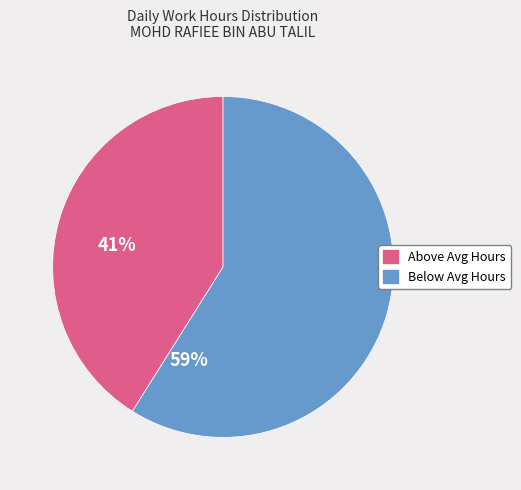

Does any single category account for the majority?

Yes